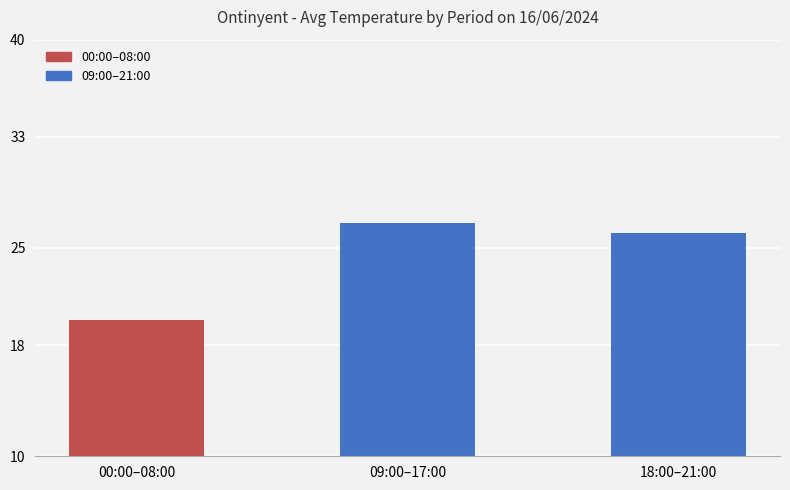

The chart shows a value of 26.8 at 09:00–17:00. True or false?

True